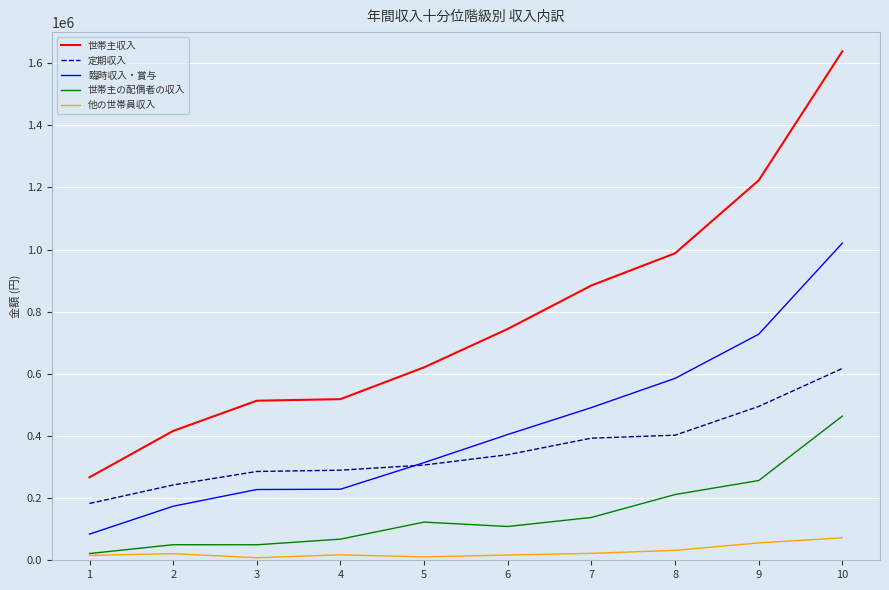

True or false: 世帯主の配偶者の収入 and 定期収入 cross at least once.

False